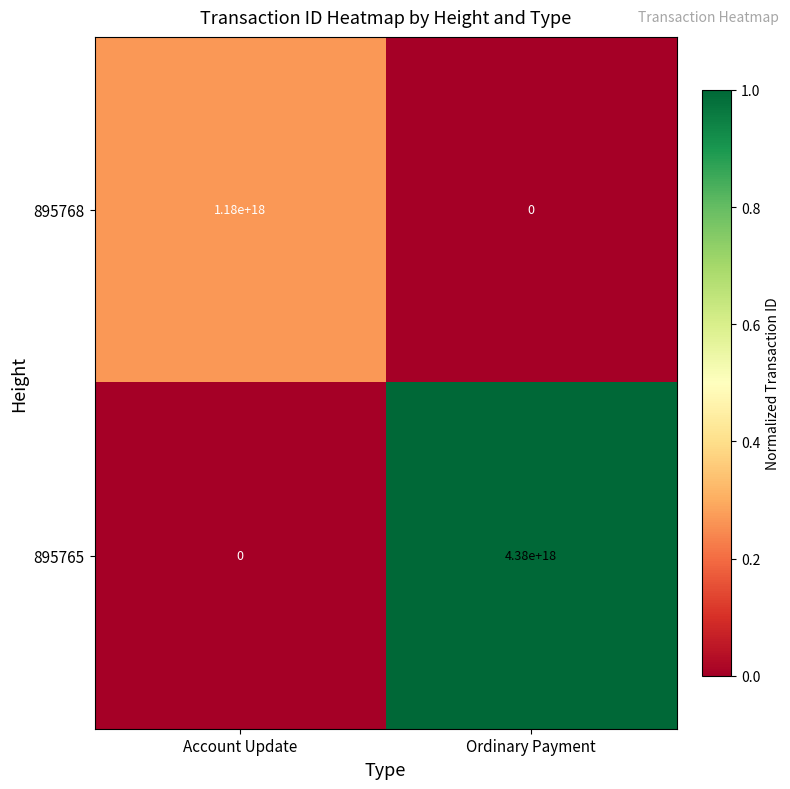

Which series has the widest spread of values?

895765